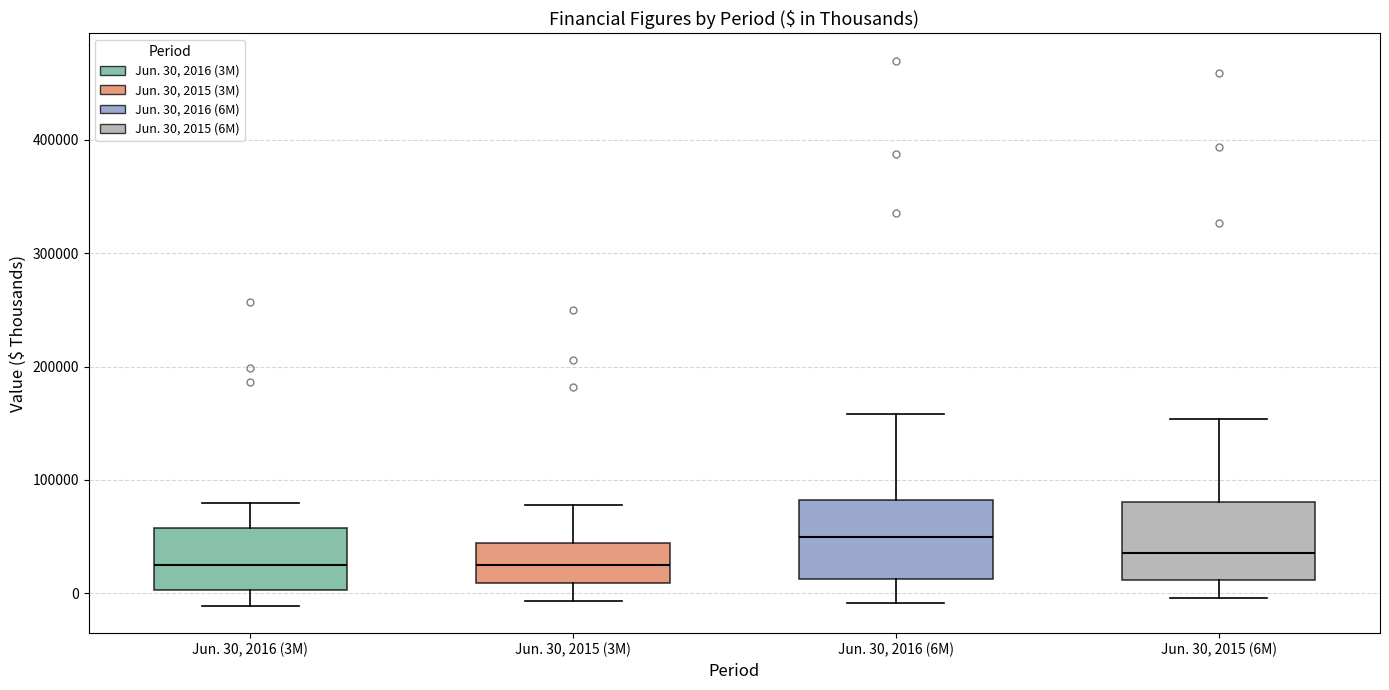

Reading left to right, transcribe this box plot: for each box, give where its median line is, the range the box spans, and where its two whiskers end, as read against the y-axis. The values are not printed on the chart, so give them approximately, as read against the axis.

Jun. 30, 2016 (3M): median 30000, box 0 to 60000, whiskers -10000 to 80000
Jun. 30, 2015 (3M): median 20000, box 10000 to 40000, whiskers -10000 to 80000
Jun. 30, 2016 (6M): median 50000, box 10000 to 80000, whiskers -10000 to 160000
Jun. 30, 2015 (6M): median 40000, box 10000 to 80000, whiskers 0 to 150000